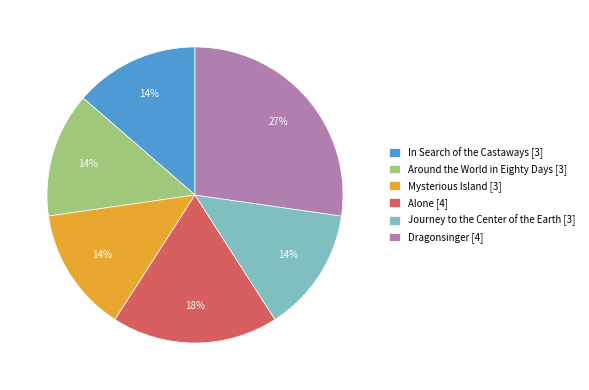

To the nearest percent, what percentage of the pie is Mysterious Island [3]?

14%